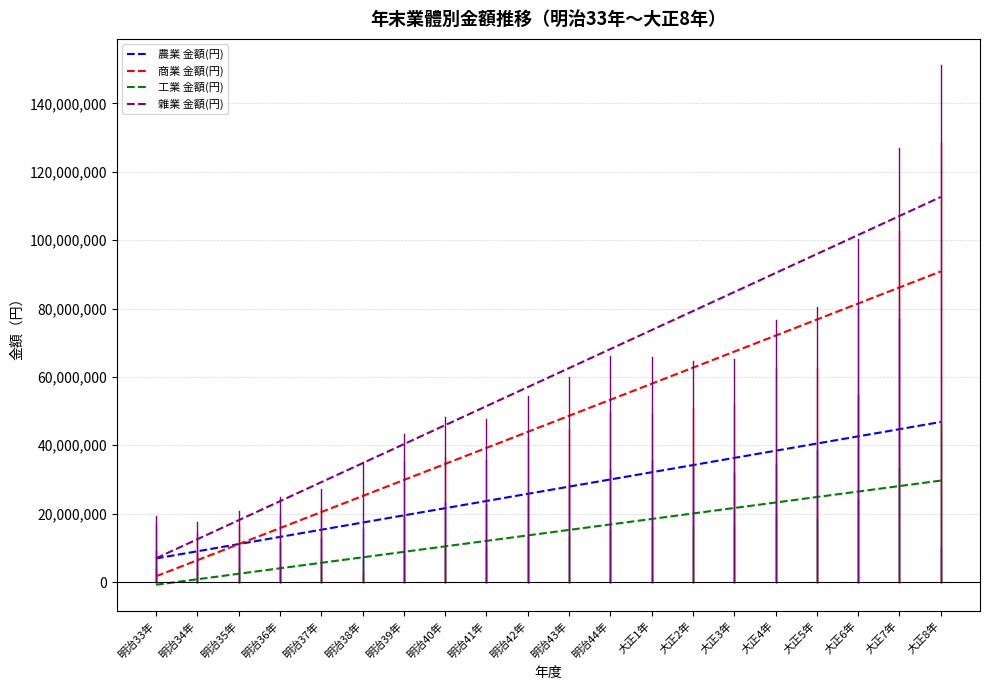

What is the minimum value for 雜業 金額(円)?

6954170.6